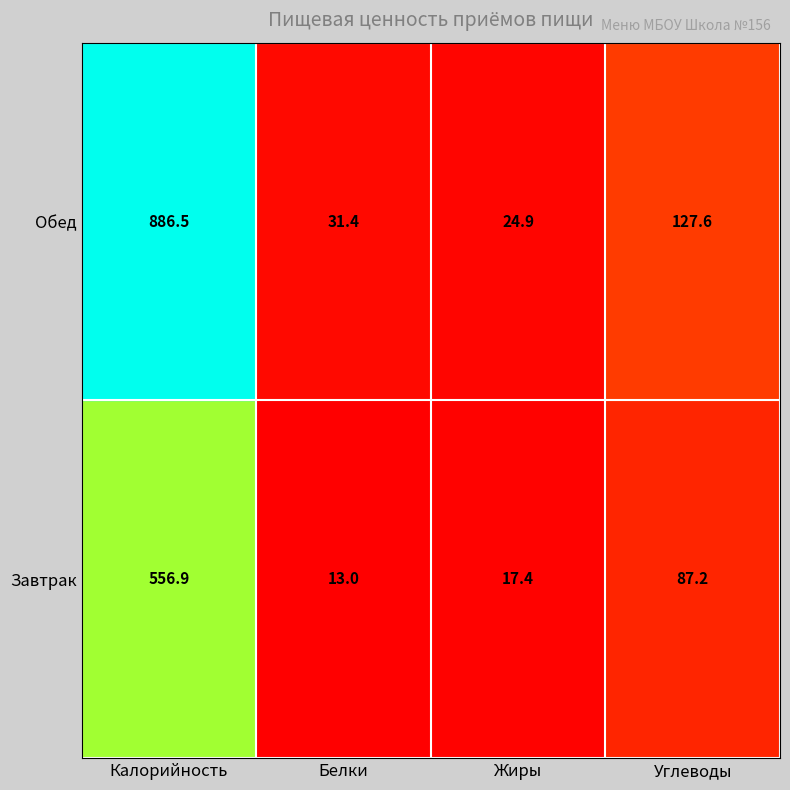

List the series in order of their overall mean, lowest first.

Завтрак, Обед